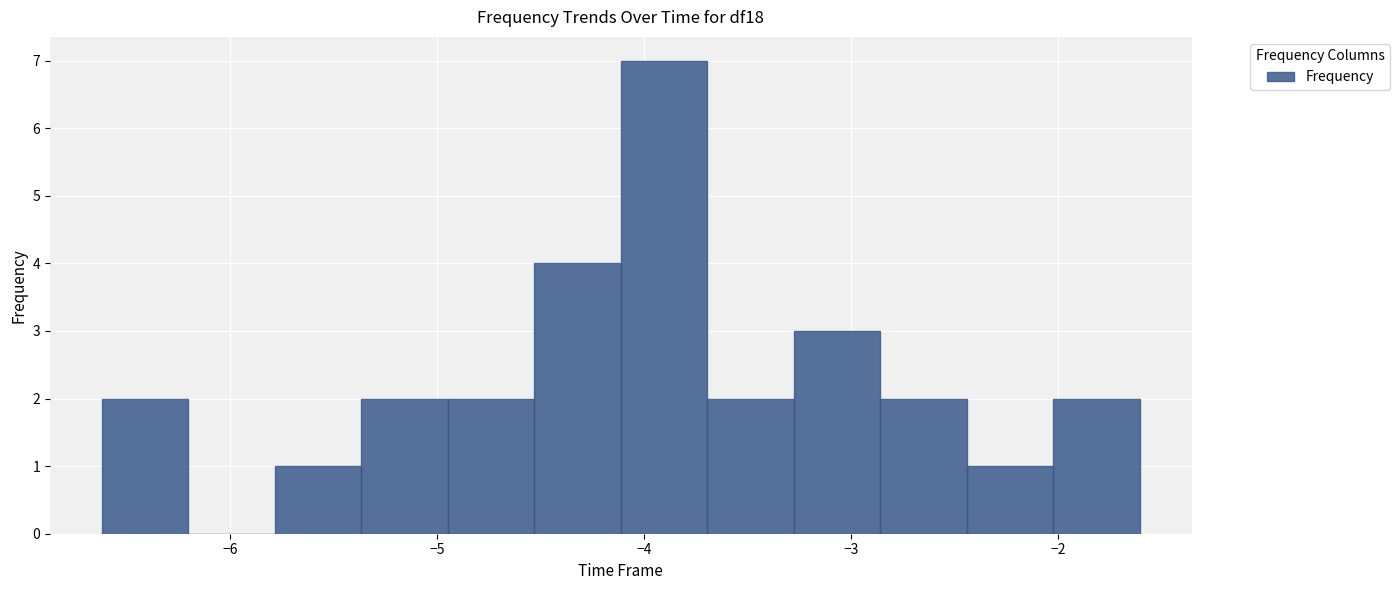

Reading left to right, list every bar in this chart as the range it spans on the x-axis followed by its height. Neither the bar edges nor the heights are printed on the chart, so give them approximately, as read against the axes.

-6.6 to -6.2: 2
-6.2 to -5.8: 0
-5.8 to -5.4: 1
-5.4 to -4.9: 2
-4.9 to -4.5: 2
-4.5 to -4.1: 4
-4.1 to -3.7: 7
-3.7 to -3.3: 2
-3.3 to -2.9: 3
-2.9 to -2.4: 2
-2.4 to -2.0: 1
-2.0 to -1.6: 2